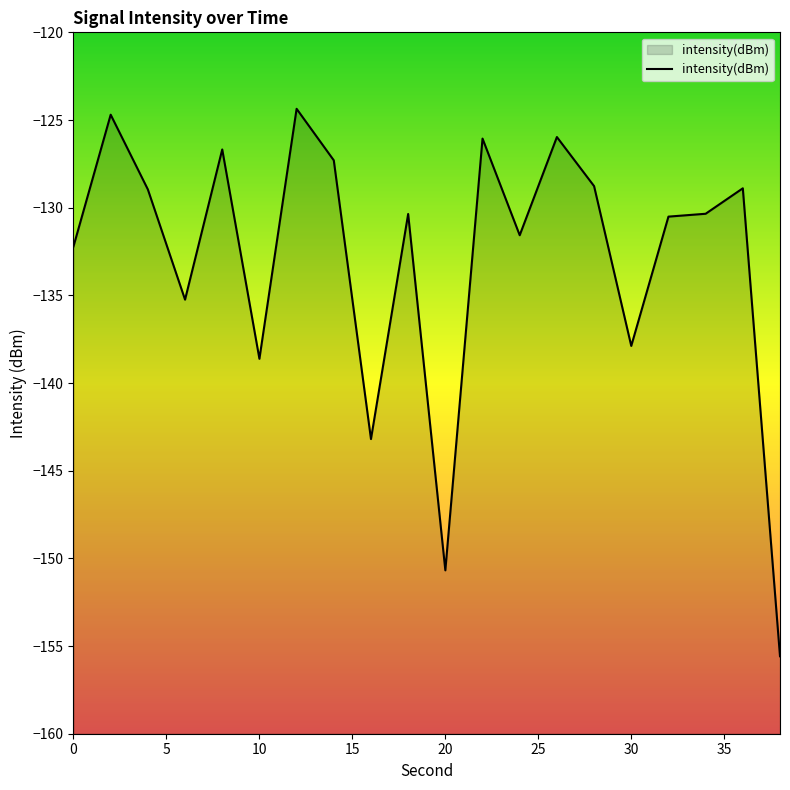

List the labels in order of value, smallest first.

38, 20, 16, 10, 30, 6, 0, 24, 32, 18, 34, 4, 36, 28, 14, 8, 22, 26, 2, 12